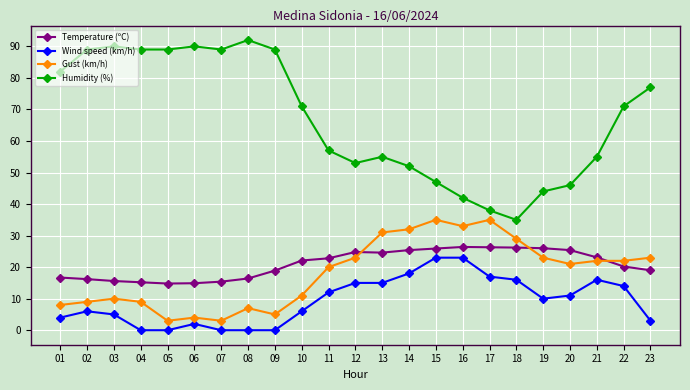

What is the total value across all series at 15?

130.9